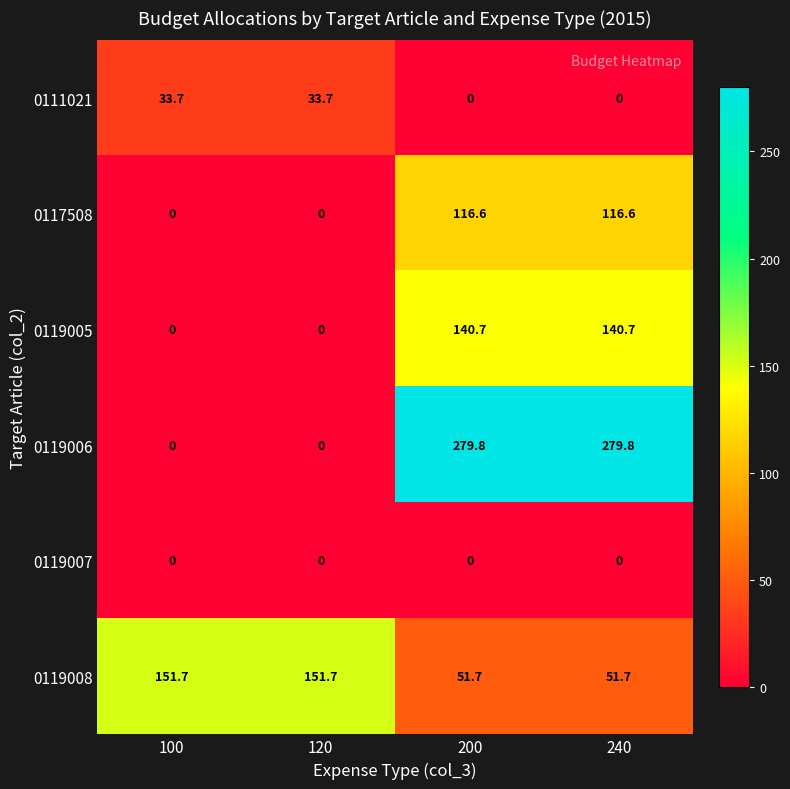

What is the maximum value shown in the chart?

279.8